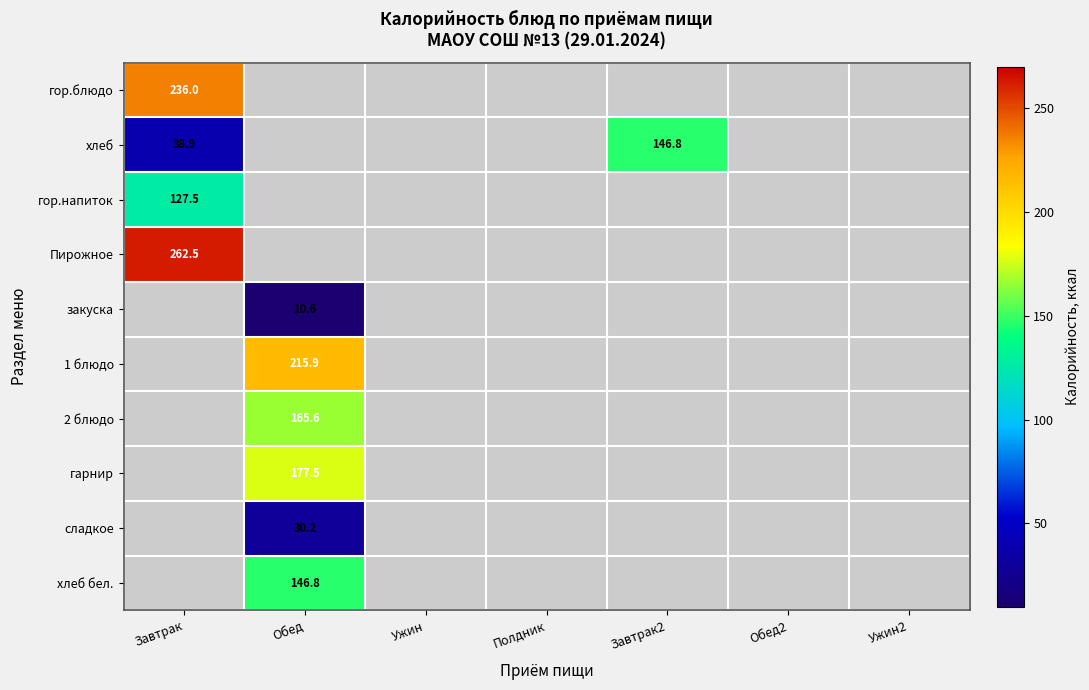

At which label is гор.блюдо closest to 236?

Завтрак